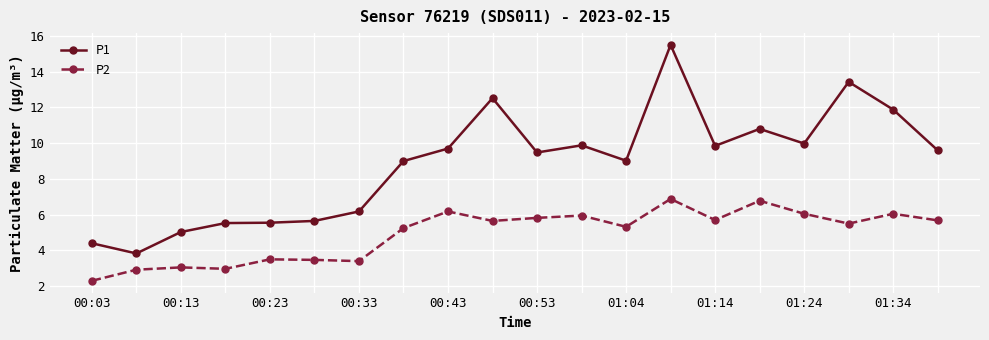

What is the greatest value displayed?

15.5